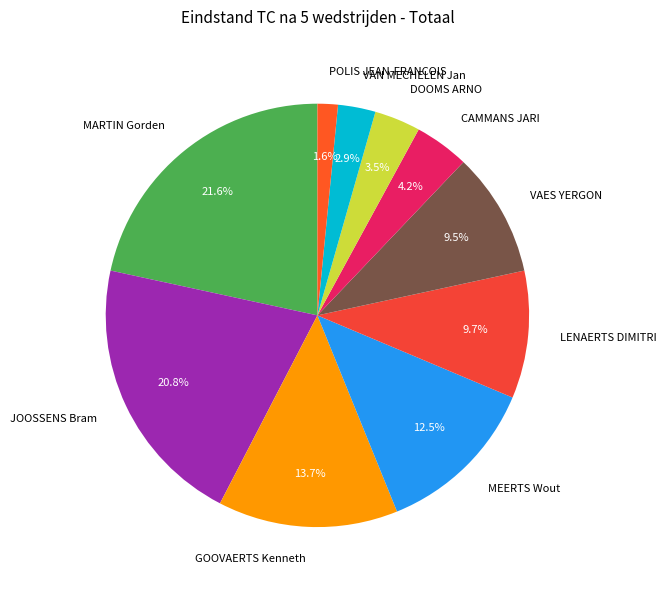

Does CAMMANS JARI account for over 50% of the chart?

No